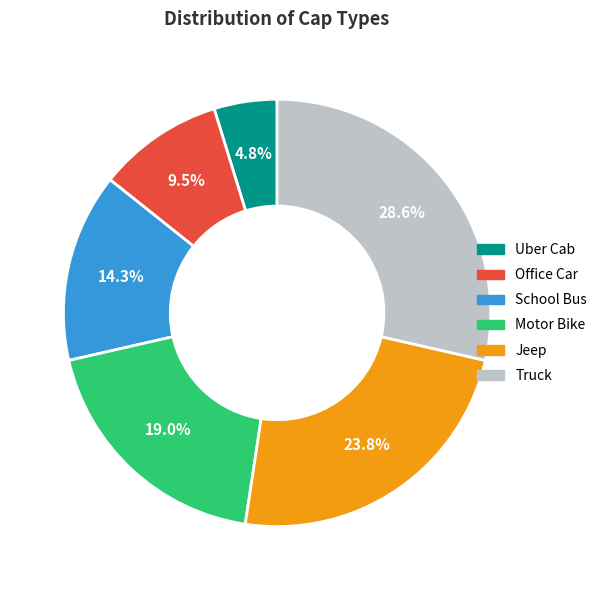

What percentage is the Uber Cab slice, to the nearest percent?

5%